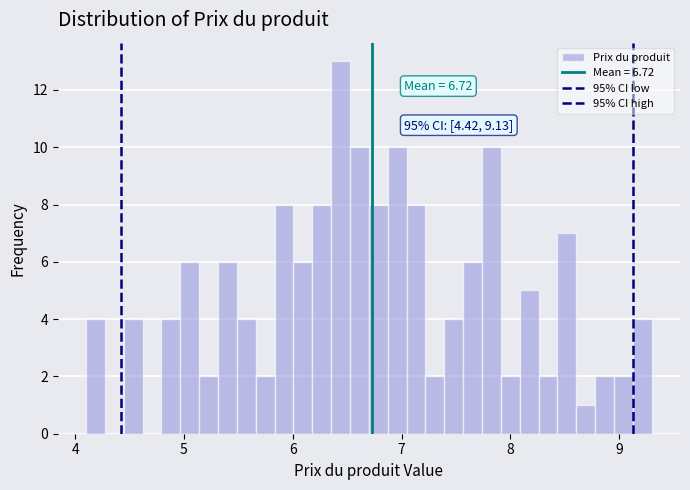

Around what value on the x-axis is the tallest bar? Give the approximate position of its centre, as read against the axis.

6.4